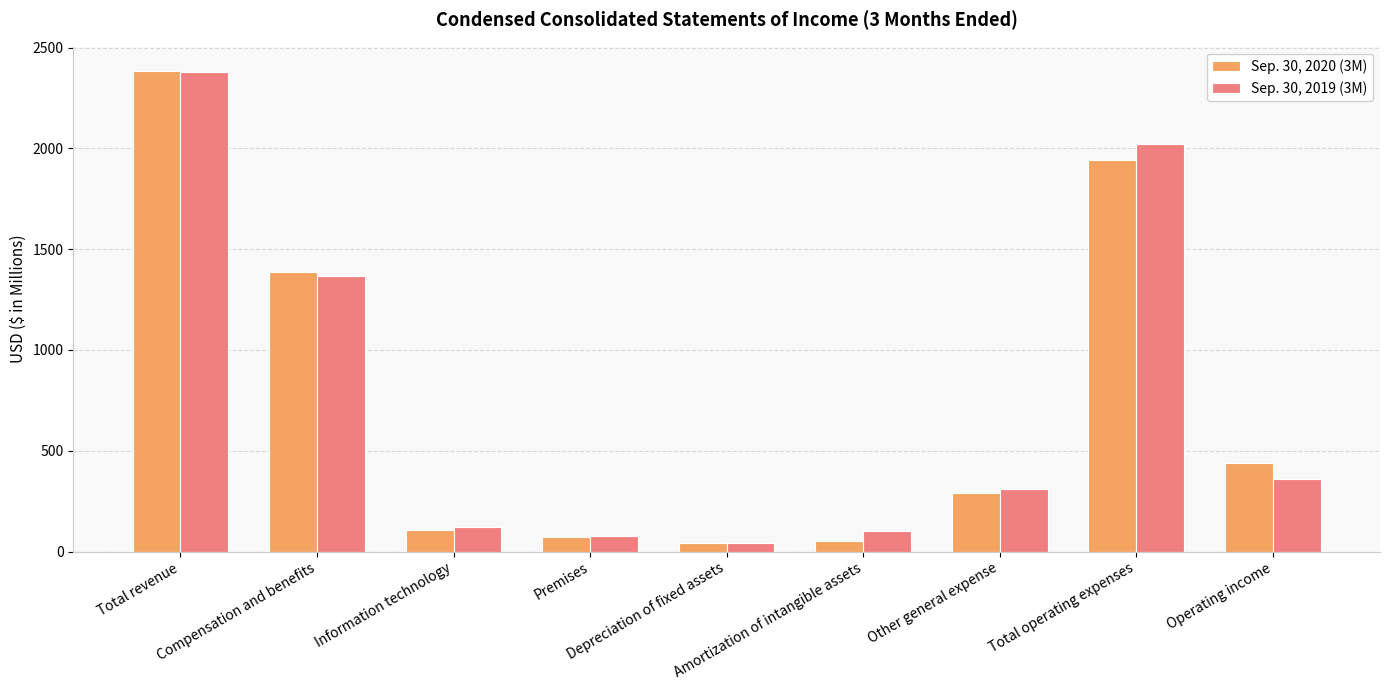

What is the difference between the maximum and minimum values in the Sep. 30, 2020 (3M) series?

2343